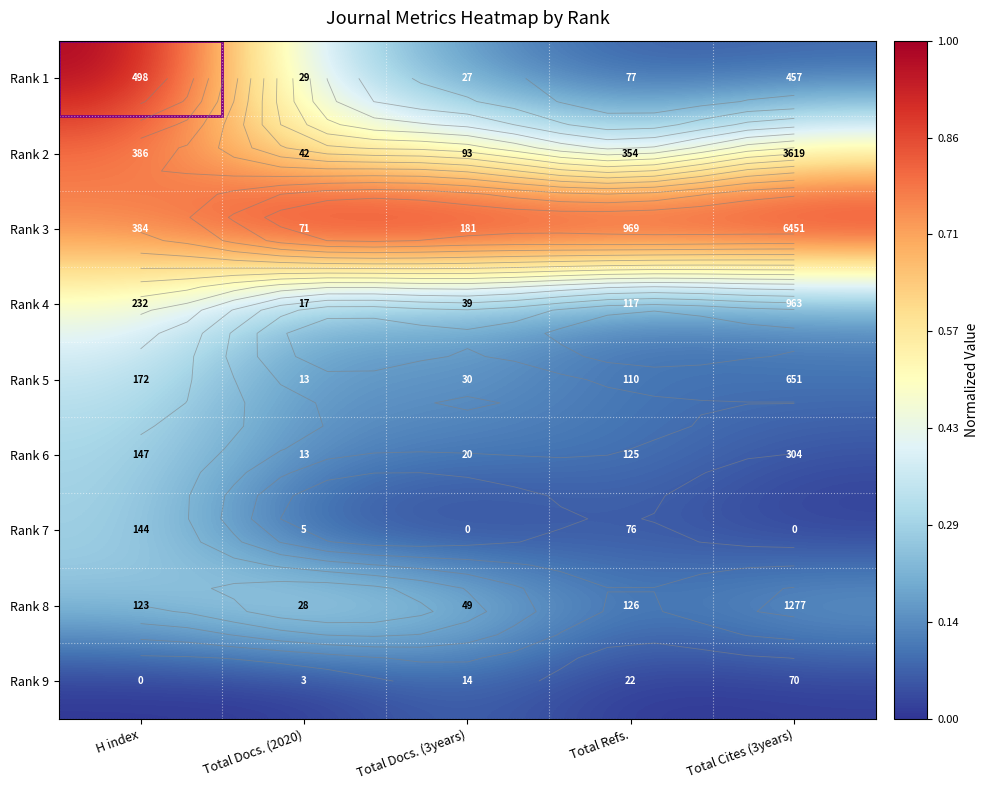

Rank the series at Total Docs. (2020) from lowest to highest value.

Rank 9, Rank 7, Rank 5, Rank 6, Rank 4, Rank 8, Rank 1, Rank 2, Rank 3